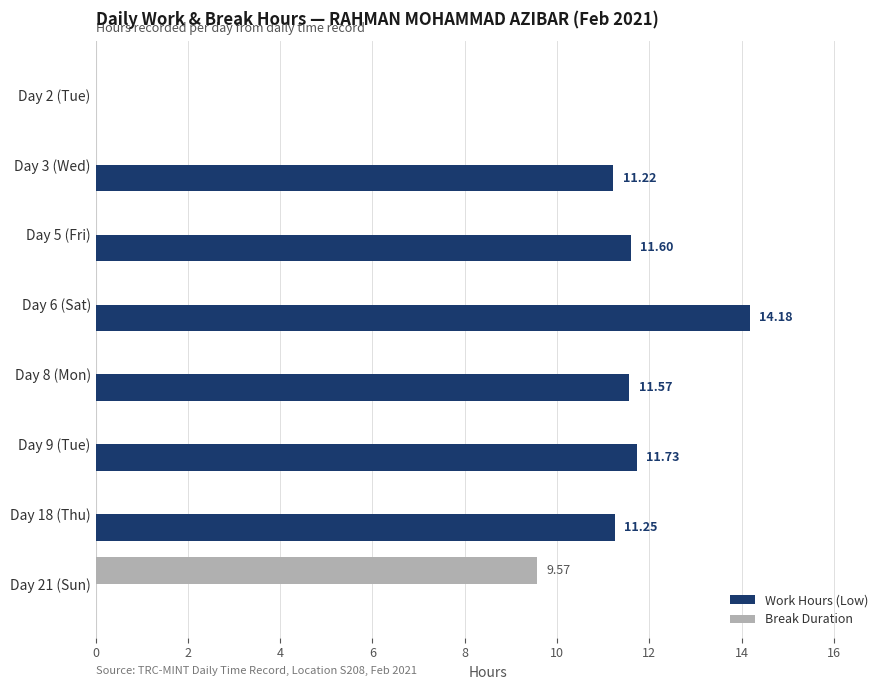

Which series has the largest total across all categories?

Work Hours (Low)